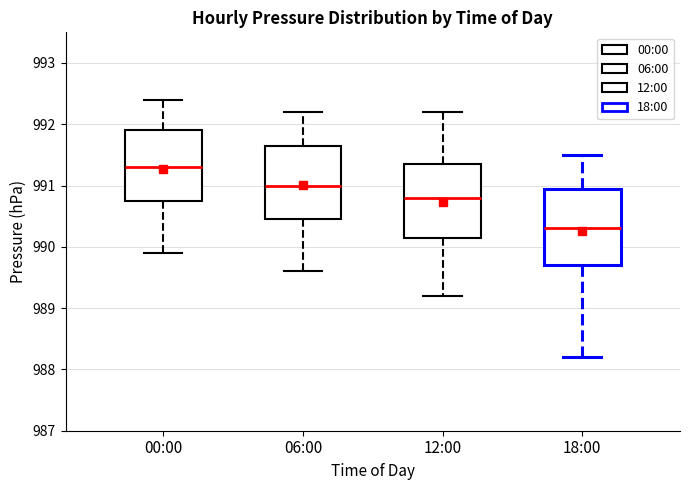

Which box's median line is the lowest?

18:00